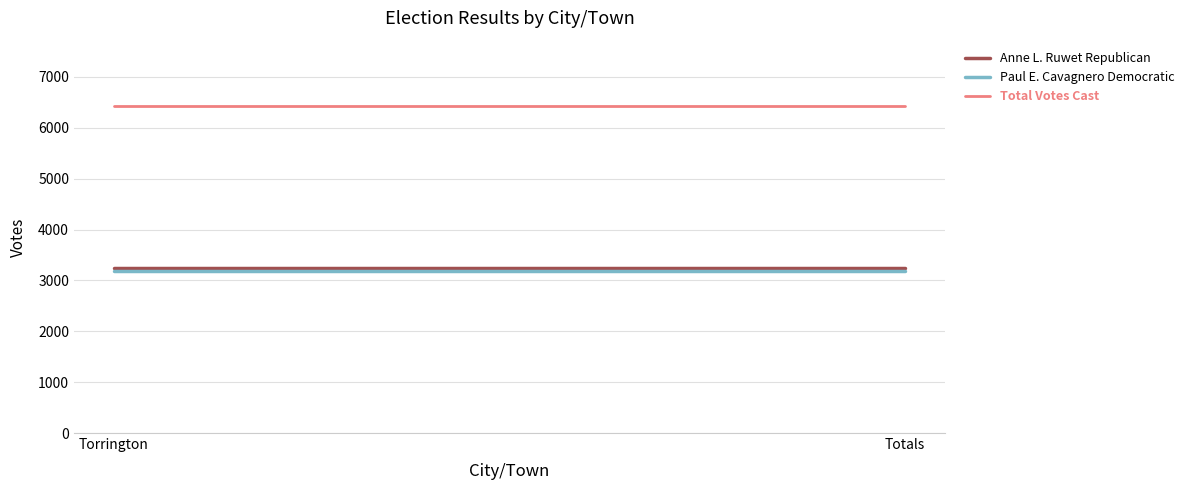

What value does the Anne L. Ruwet Republican series have at Torrington?

3245